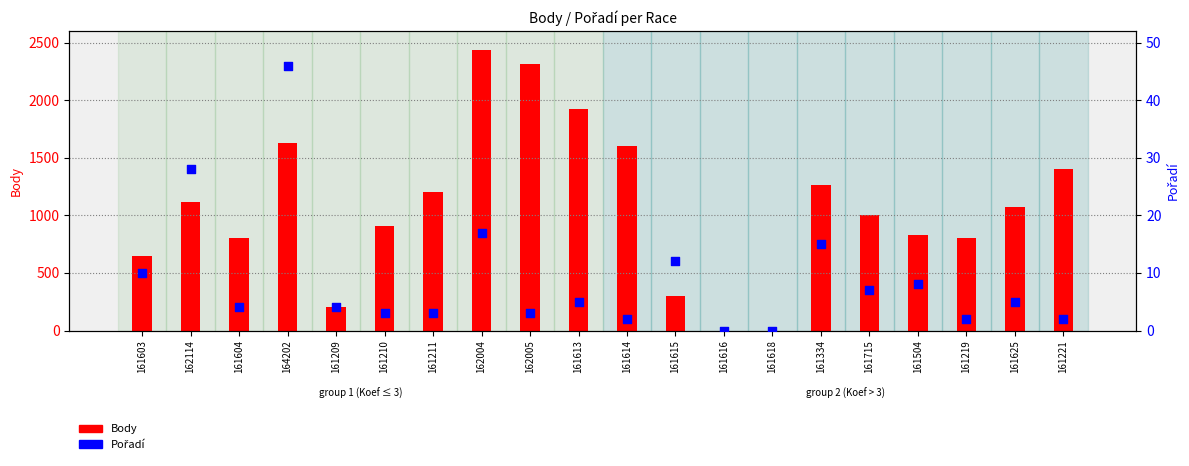

At which category is the sum across all series the highest?

162004